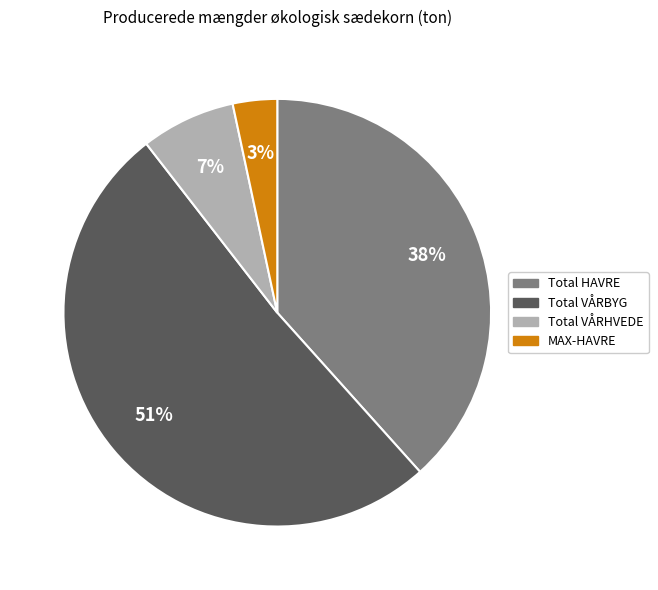

To the nearest percent, what is the difference between the largest and smallest slice percentages?

48%